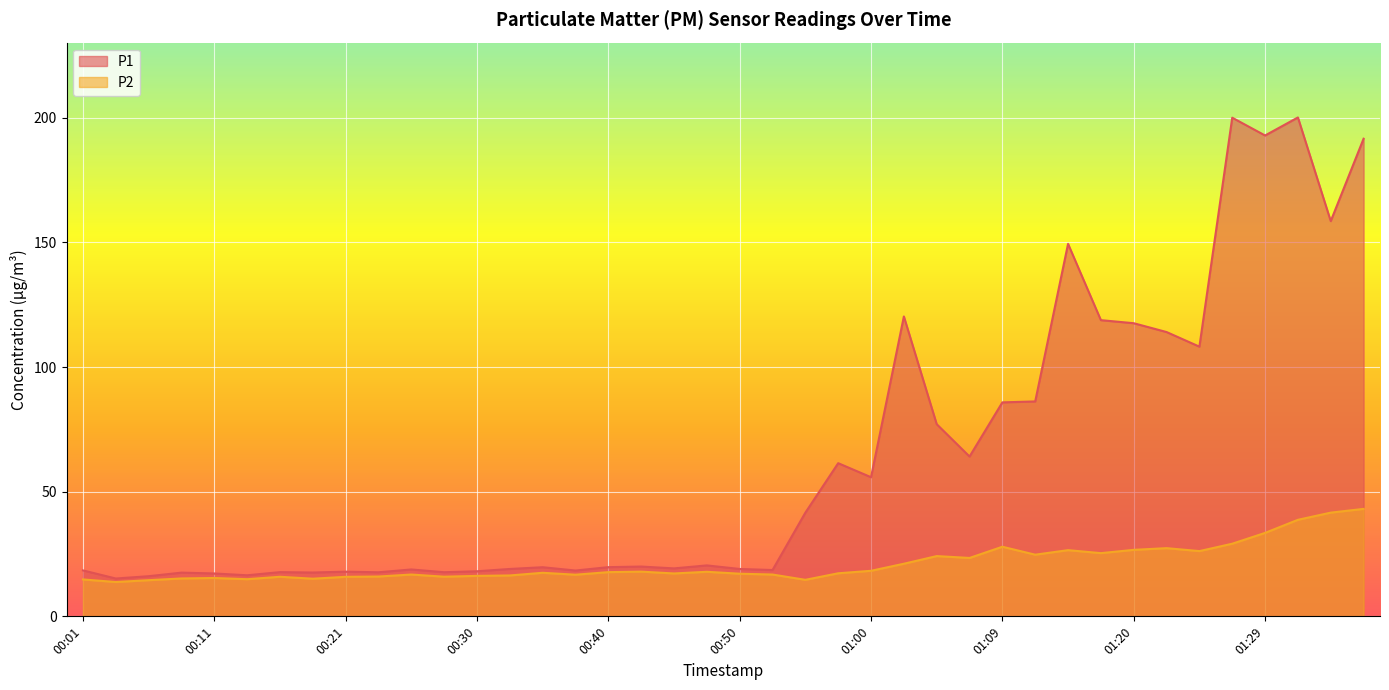

How many lines are shown in the chart?

2